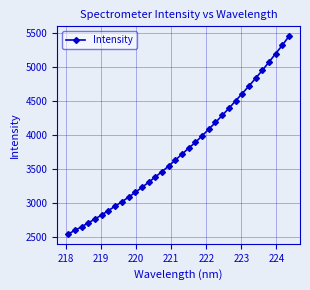

What is the value of the 9th point from the left?

3014.6